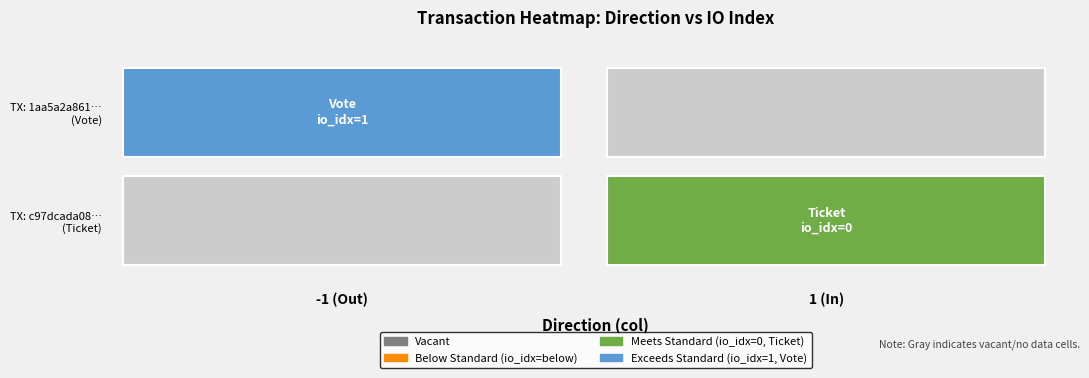

What is the maximum value for 1aa5a2a861e45f9a2ed038a7ff48443b0216ee0?

1